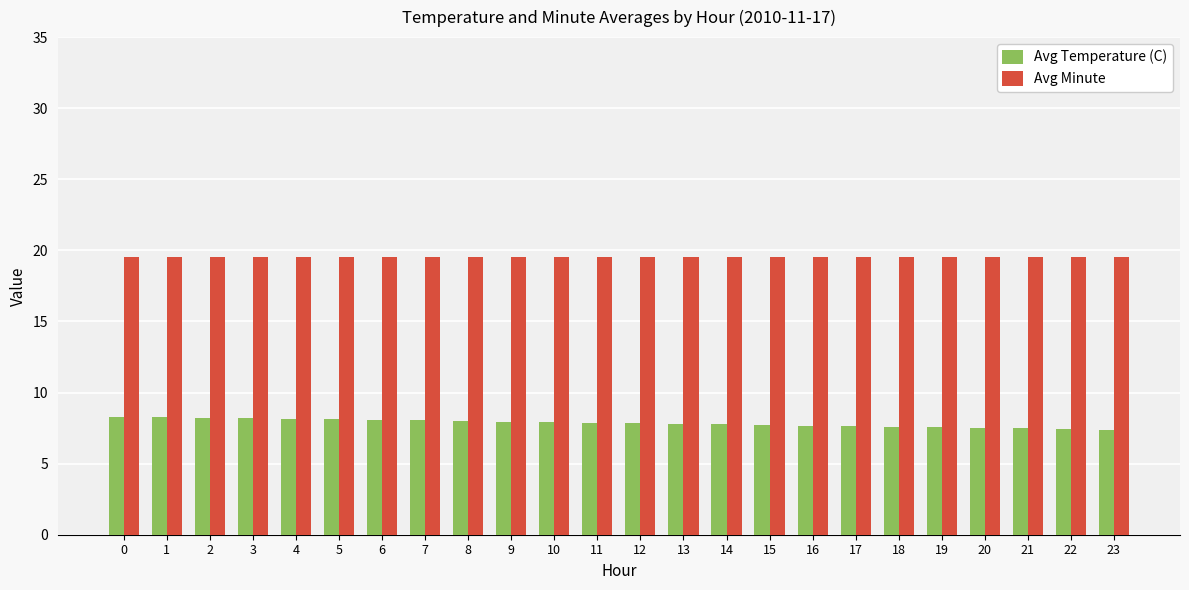

How many distinct data groups are displayed?

2